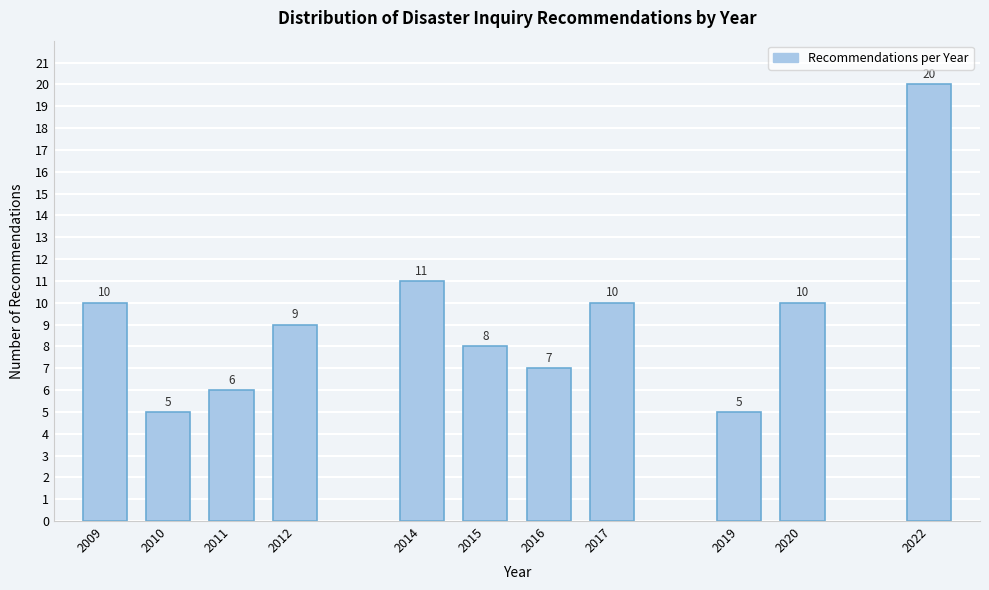

Reading left to right, transcribe all the data shown in this chart.

10	5	6	9	11	8	7	10	5	10	20